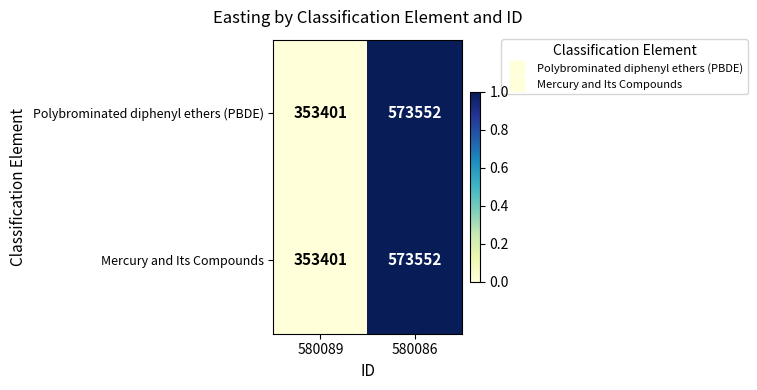

Is it true that Mercury and Its Compounds equals 955230 at 580086?

False